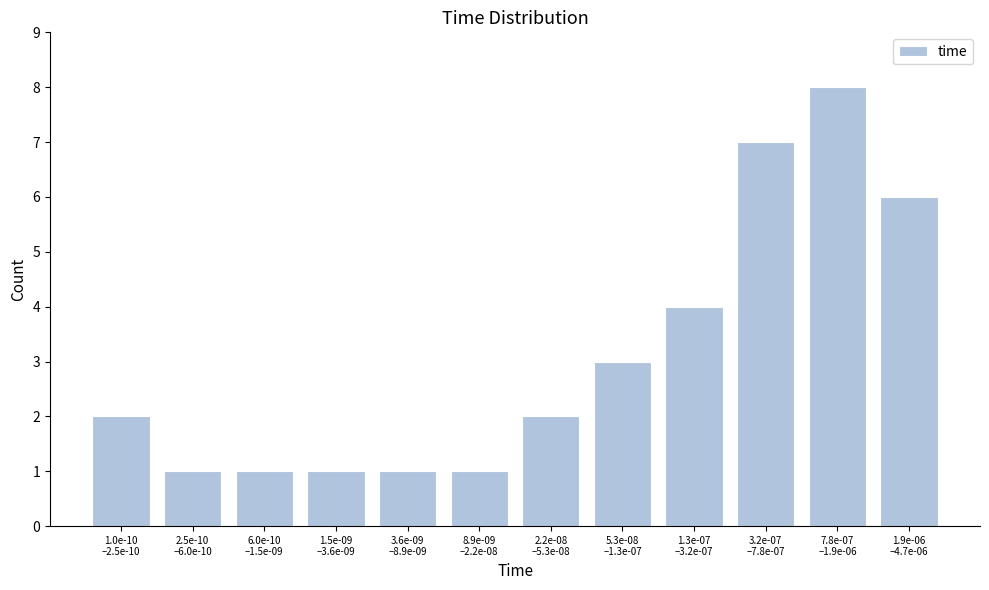

Reading left to right, extract all data points from this chart.

2	1	1	1	1	1	2	3	4	7	8	6